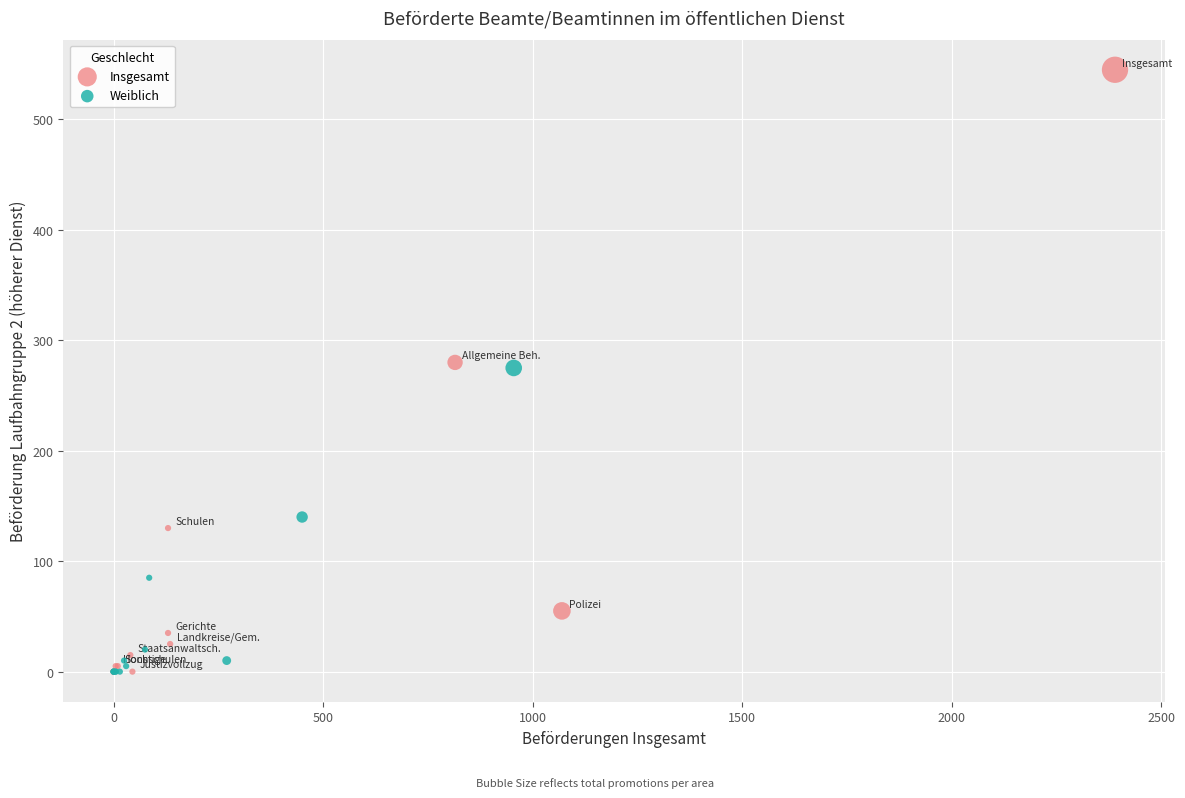

Which series reaches the maximum Y coordinate?

Insgesamt